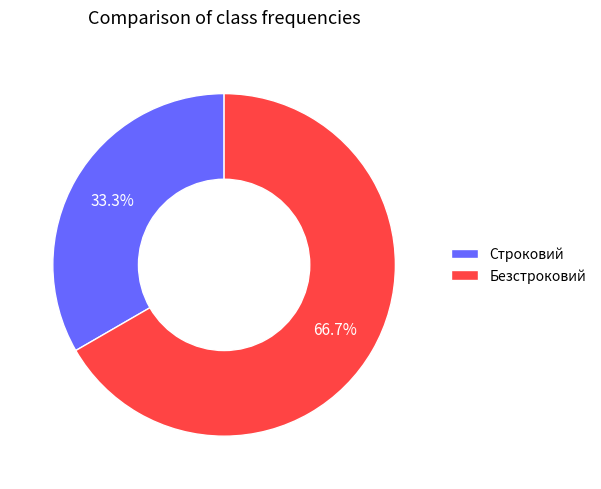

How much of the chart is everything except Строковий?

66.7%